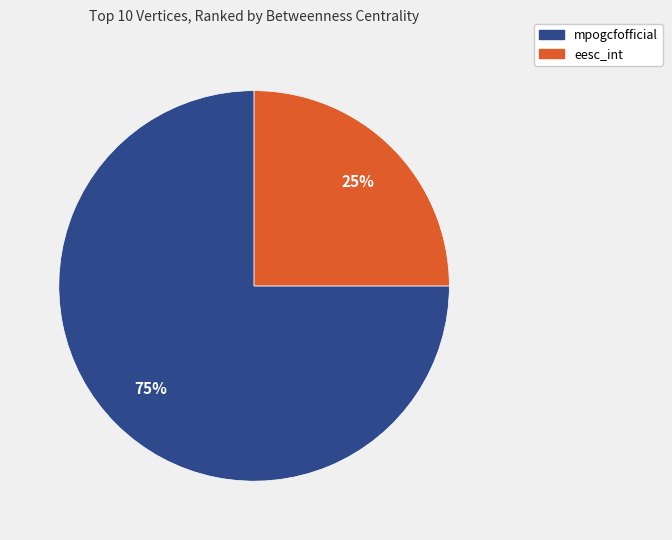

Does mpogcfofficial represent more than half of the total?

Yes